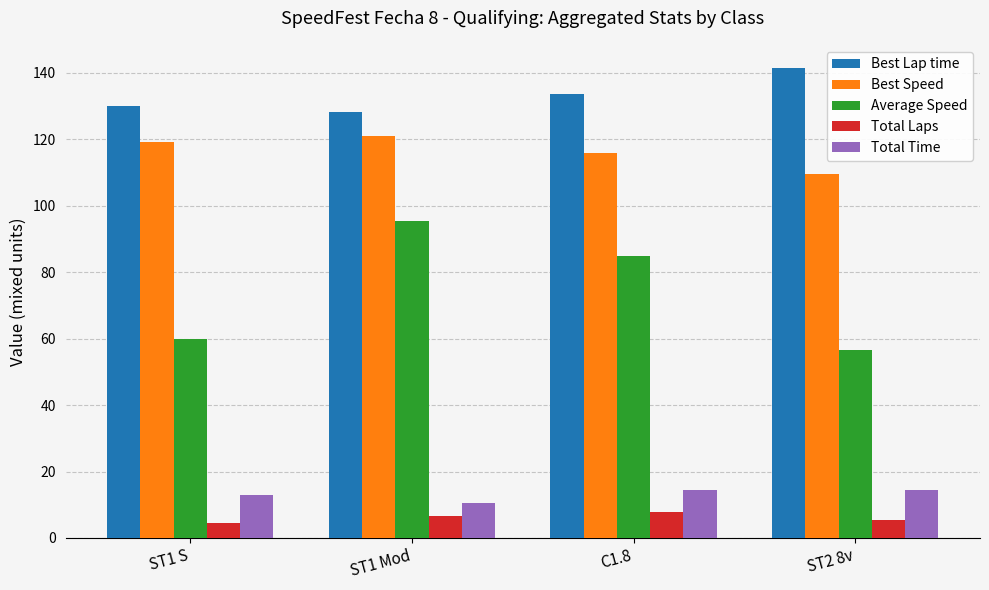

How many categories are shown in the chart?

4